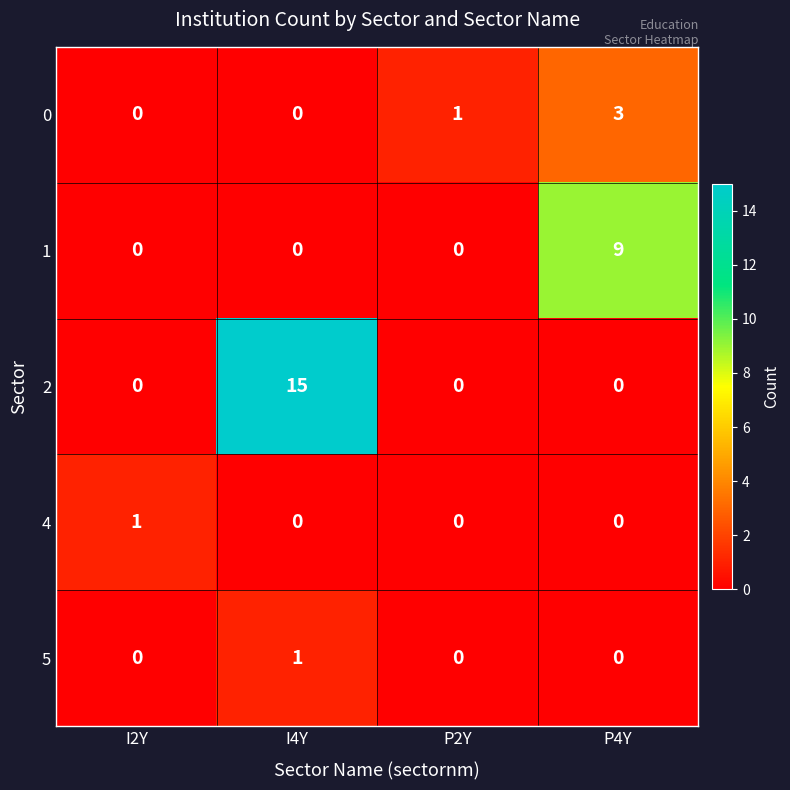

What is the difference between the maximum and second lowest values in the 2 series?

15